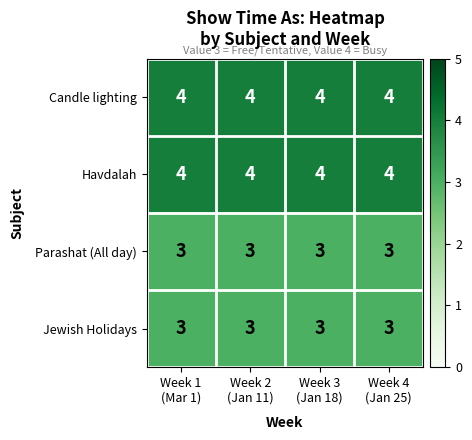

At how many categories does at least one series exceed 3?

4